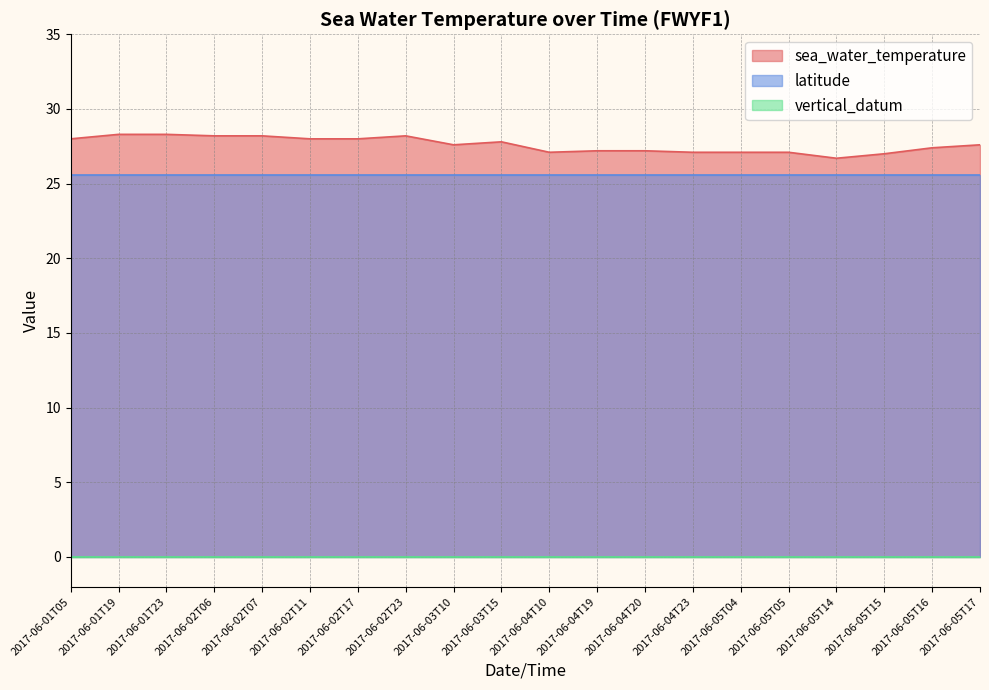

How many lines are shown in the chart?

3